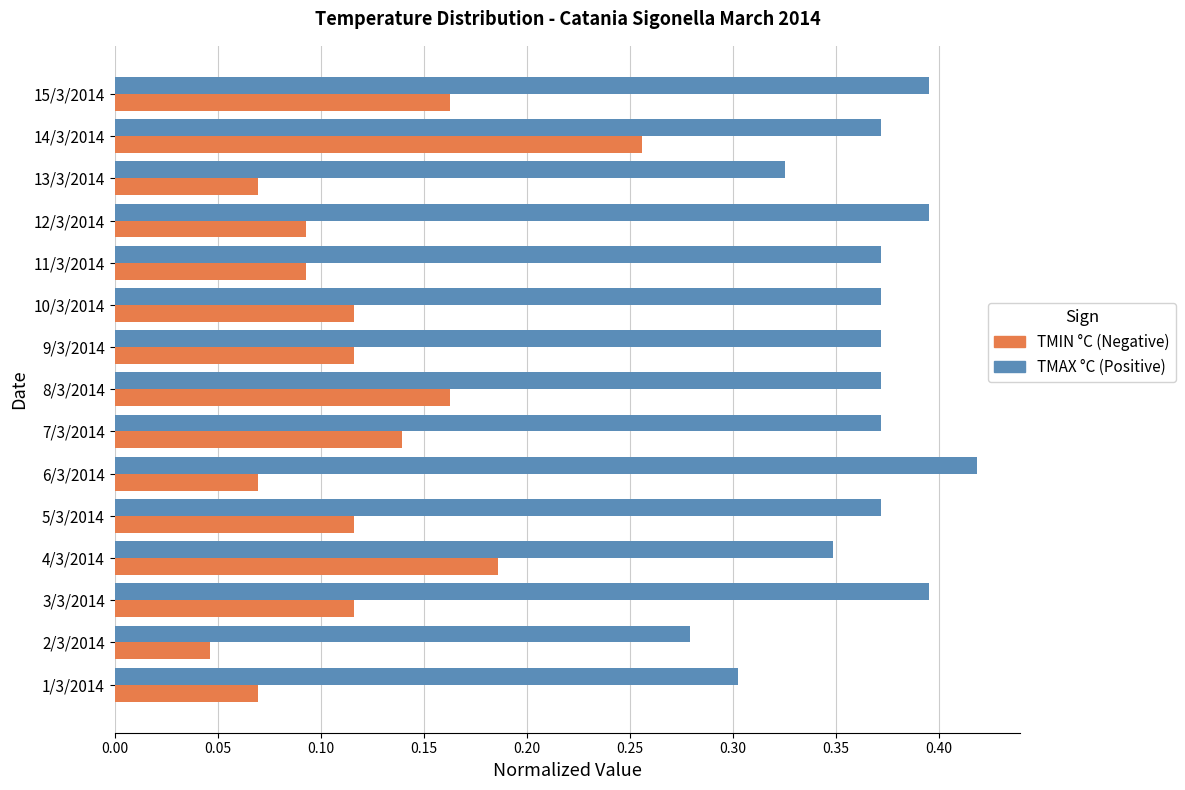

What is the total value across all series at 3/3/2014?

0.5